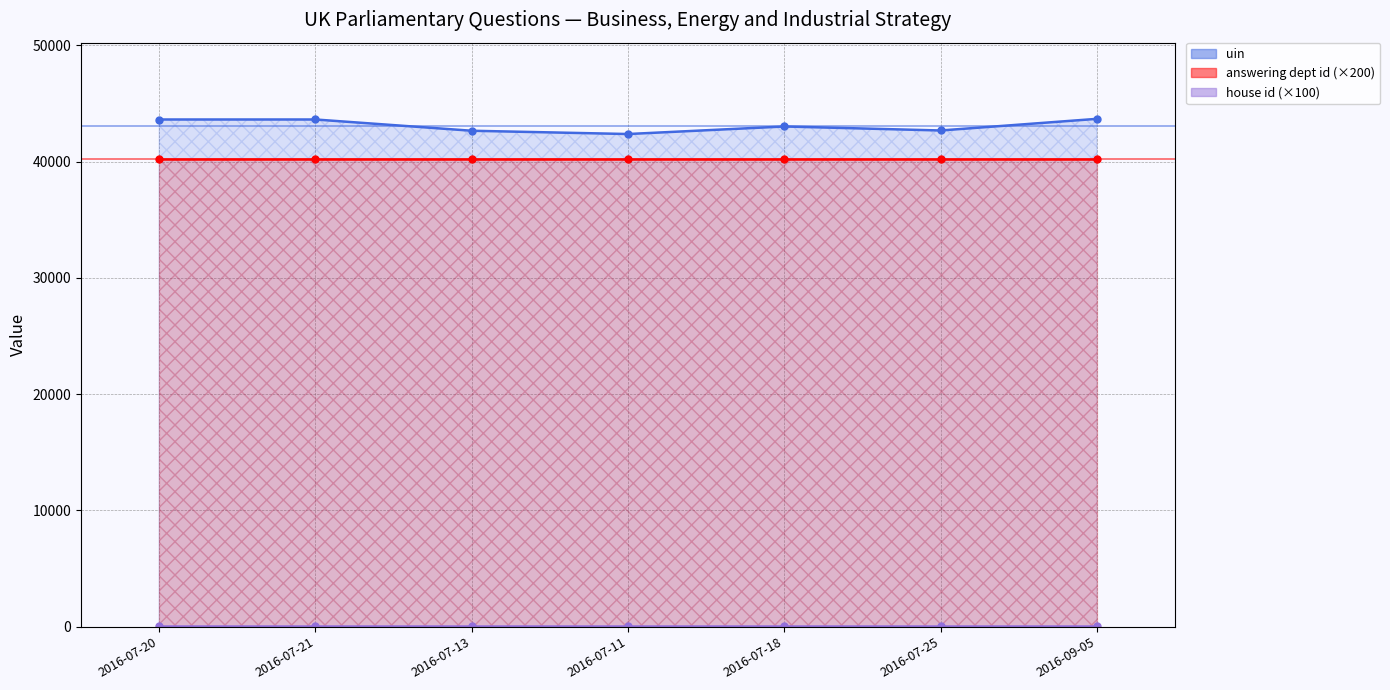

True or false: answering dept id and uin cross at least once.

False